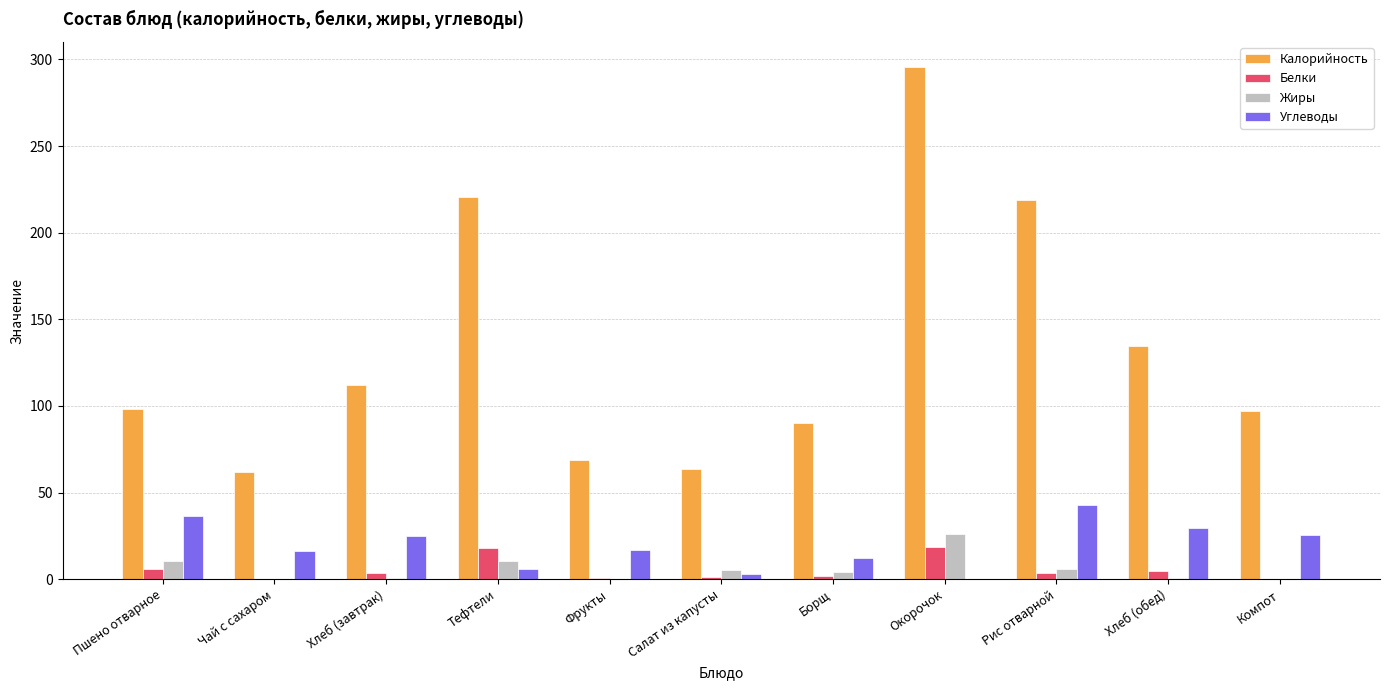

Is the value of Жиры at Компот greater than the value of Белки at Окорочок?

No